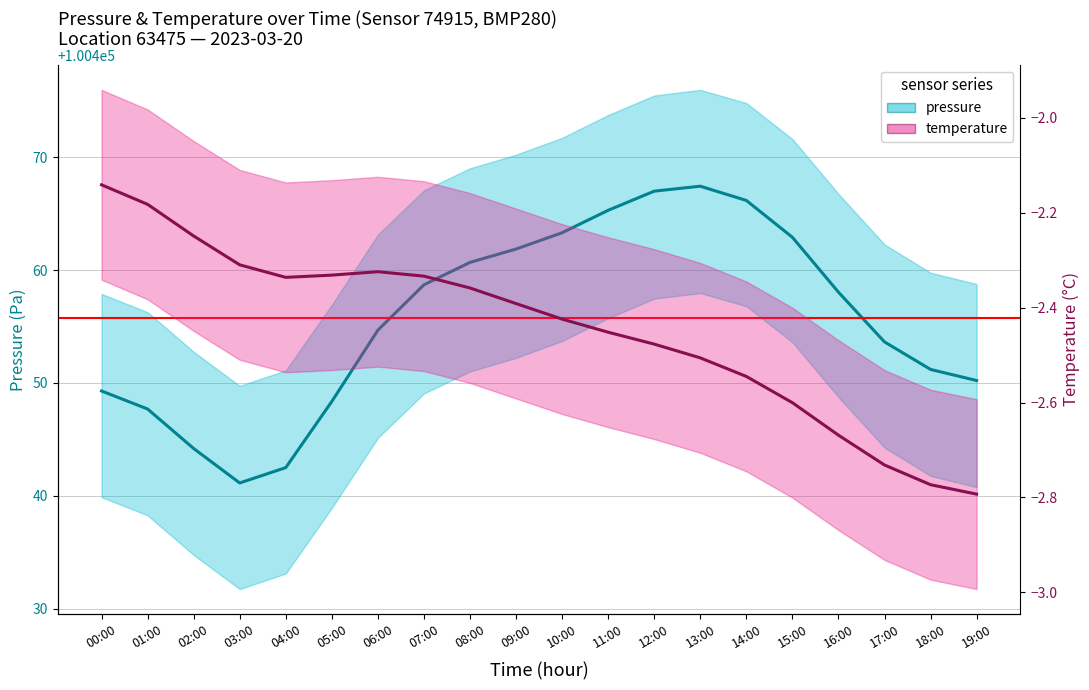

True or false: pressure and temperature intersect in this chart.

False